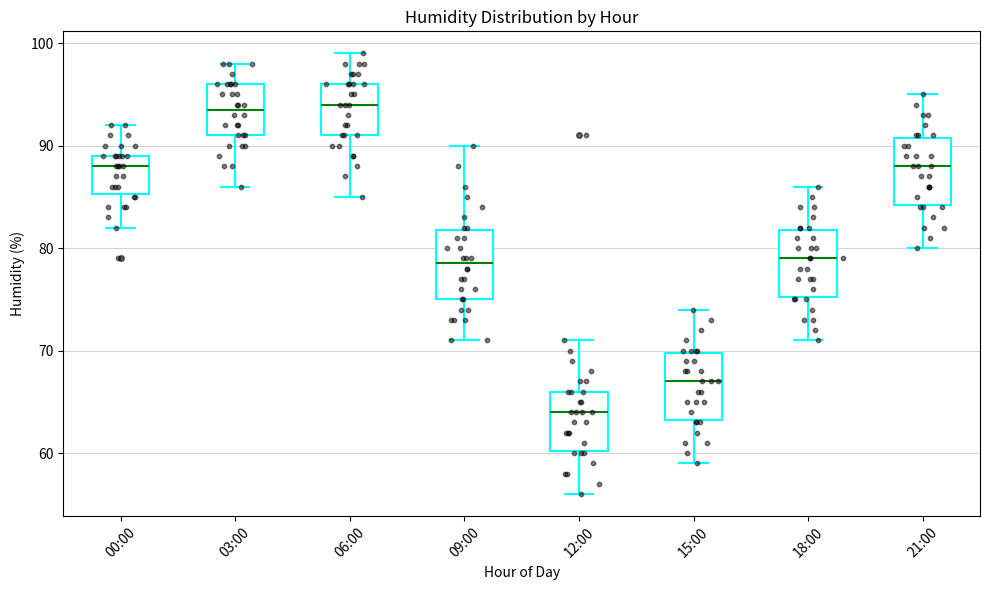

Reading left to right, transcribe this box plot: for each box, give where its median line is, the range the box spans, and where its two whiskers end, as read against the y-axis. The values are not printed on the chart, so give them approximately, as read against the axis.

00:00: median 88, box 85 to 89, whiskers 82 to 92
03:00: median 94, box 91 to 96, whiskers 86 to 98
06:00: median 94, box 91 to 96, whiskers 85 to 99
09:00: median 79, box 75 to 82, whiskers 71 to 90
12:00: median 64, box 60 to 66, whiskers 56 to 71
15:00: median 67, box 63 to 70, whiskers 59 to 74
18:00: median 79, box 75 to 82, whiskers 71 to 86
21:00: median 88, box 84 to 91, whiskers 80 to 95